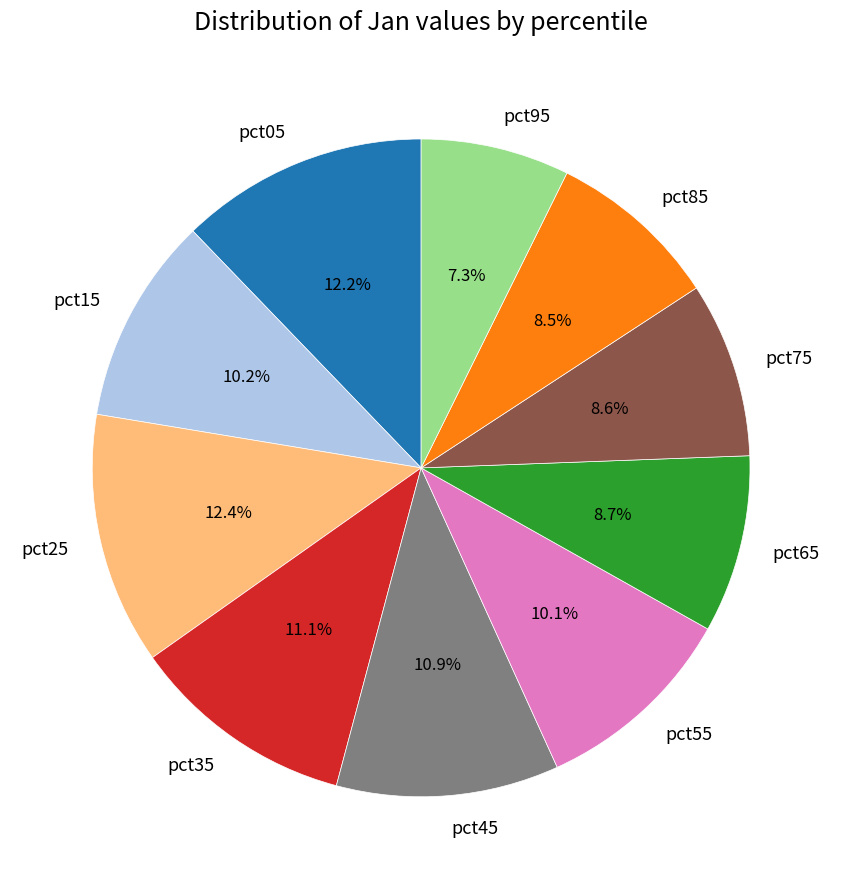

What is the smallest slice in the pie chart?

pct95